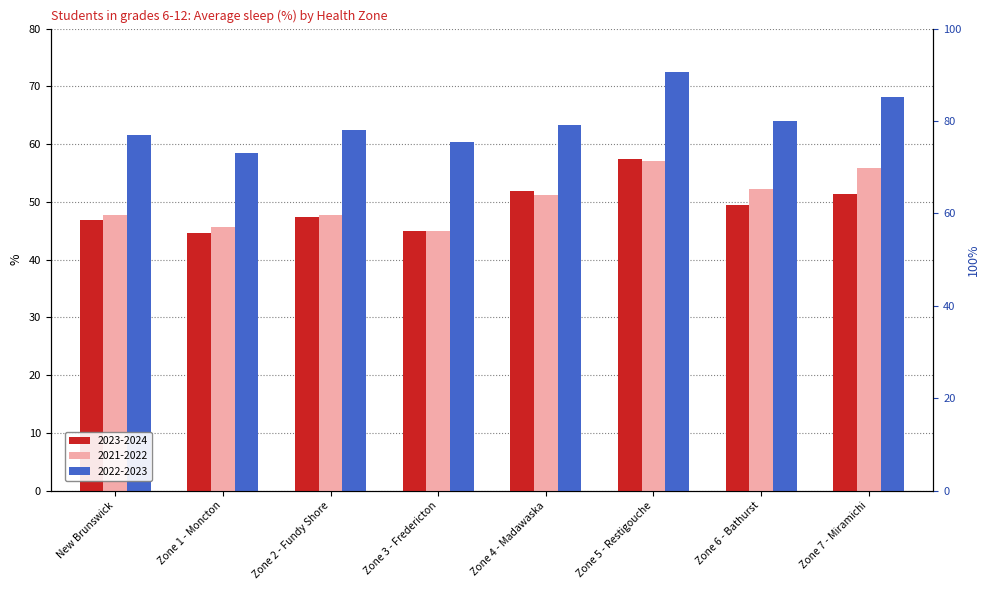

What are all the series names shown in the legend?

2023-2024, 2021-2022, 2022-2023